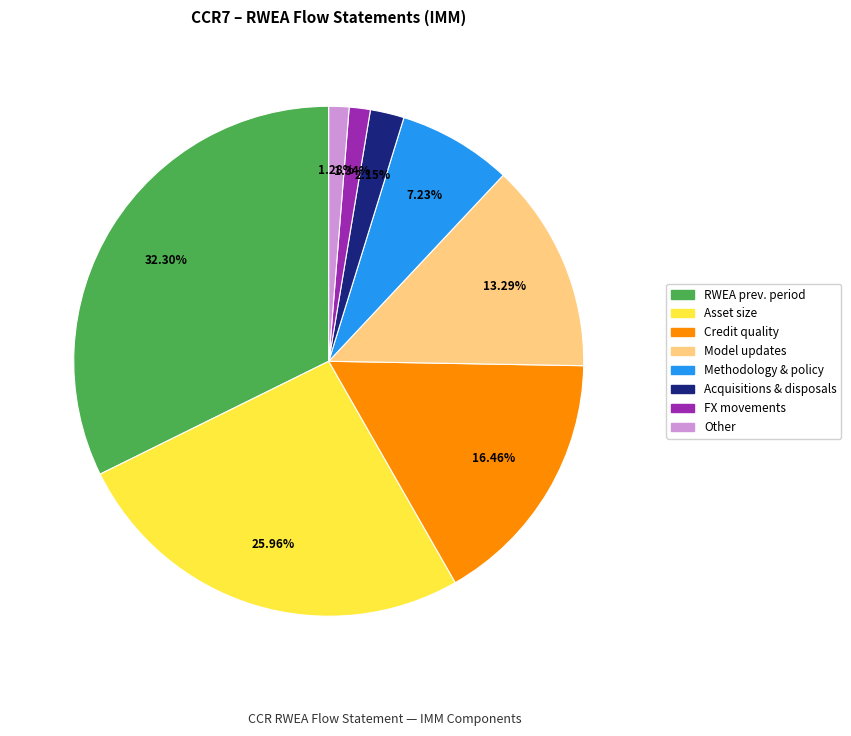

Does any single category account for the majority?

No